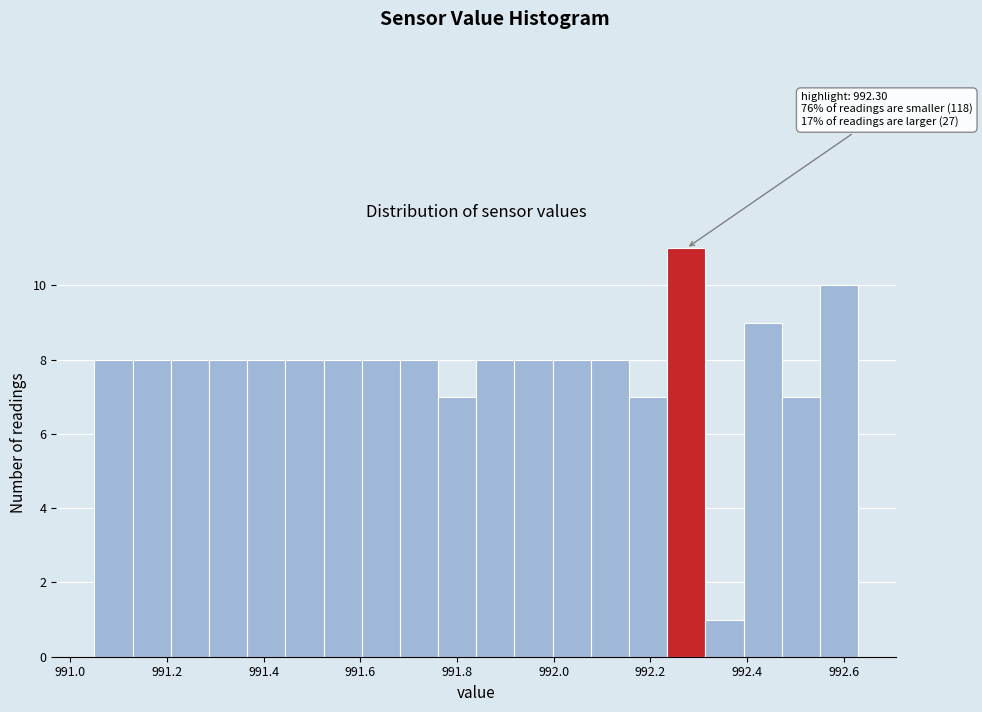

Read against the x-axis, roughly where is the centre of the tallest bar?

992.28